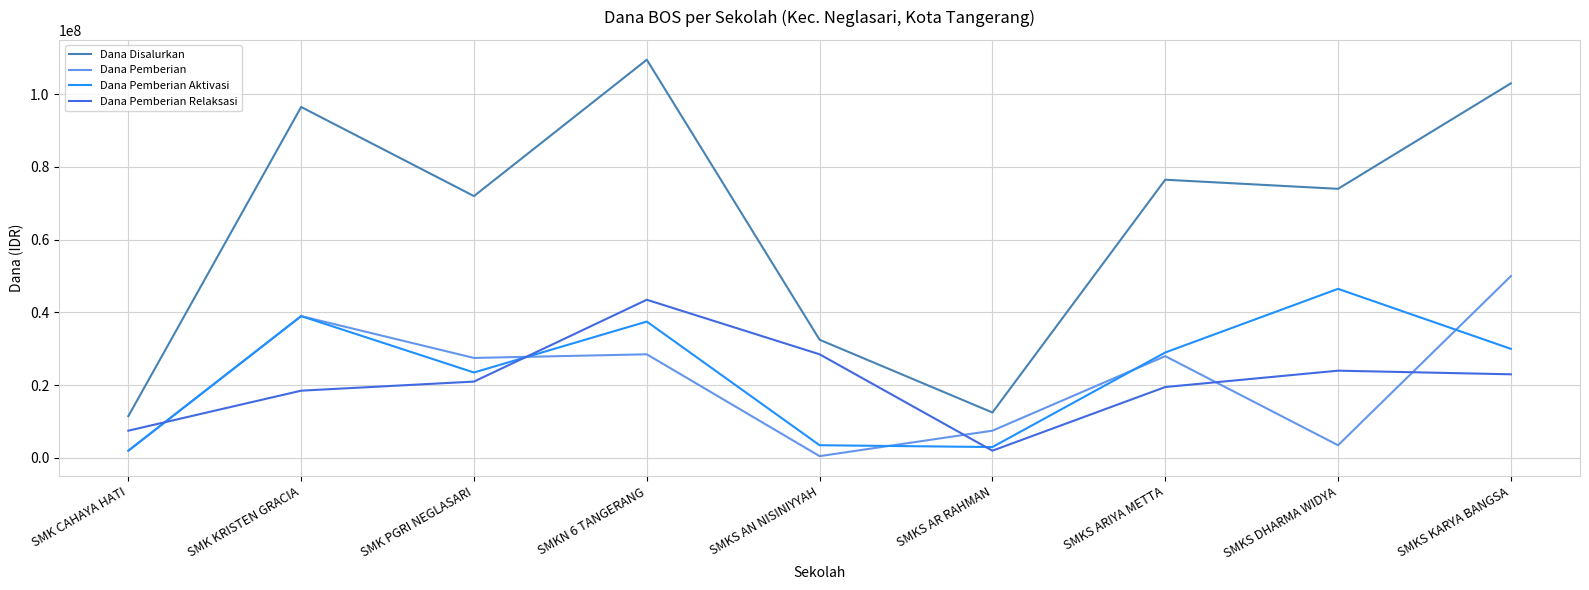

List the labels in order of Dana Disalurkan value, largest first.

SMKN 6 TANGERANG, SMKS KARYA BANGSA, SMK KRISTEN GRACIA, SMKS ARIYA METTA, SMKS DHARMA WIDYA, SMK PGRI NEGLASARI, SMKS AN NISINIYYAH, SMKS AR RAHMAN, SMK CAHAYA HATI